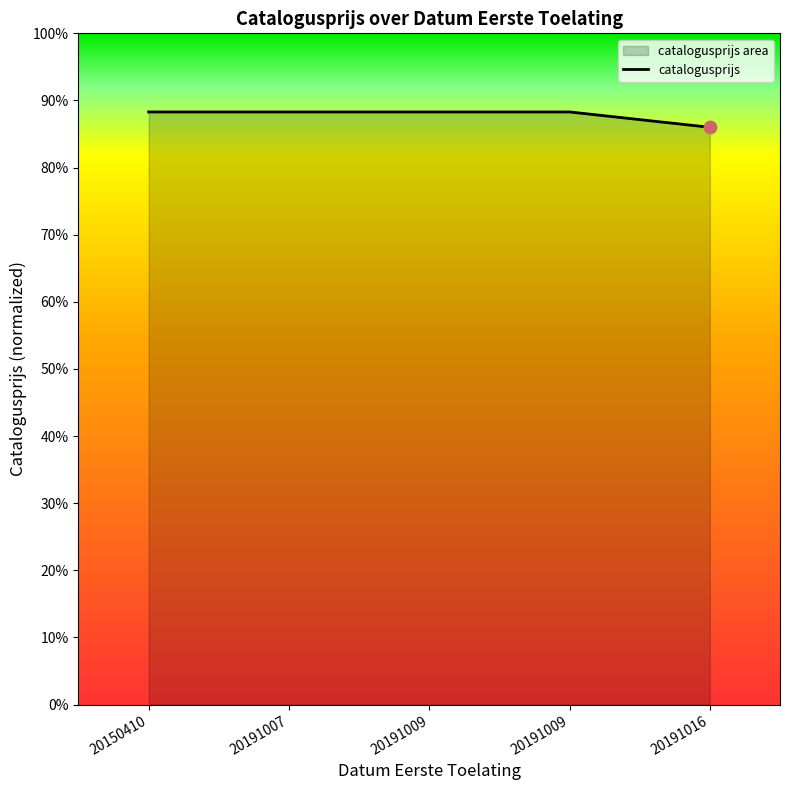

Between 20191007 and 20191016, which is larger?

20191007